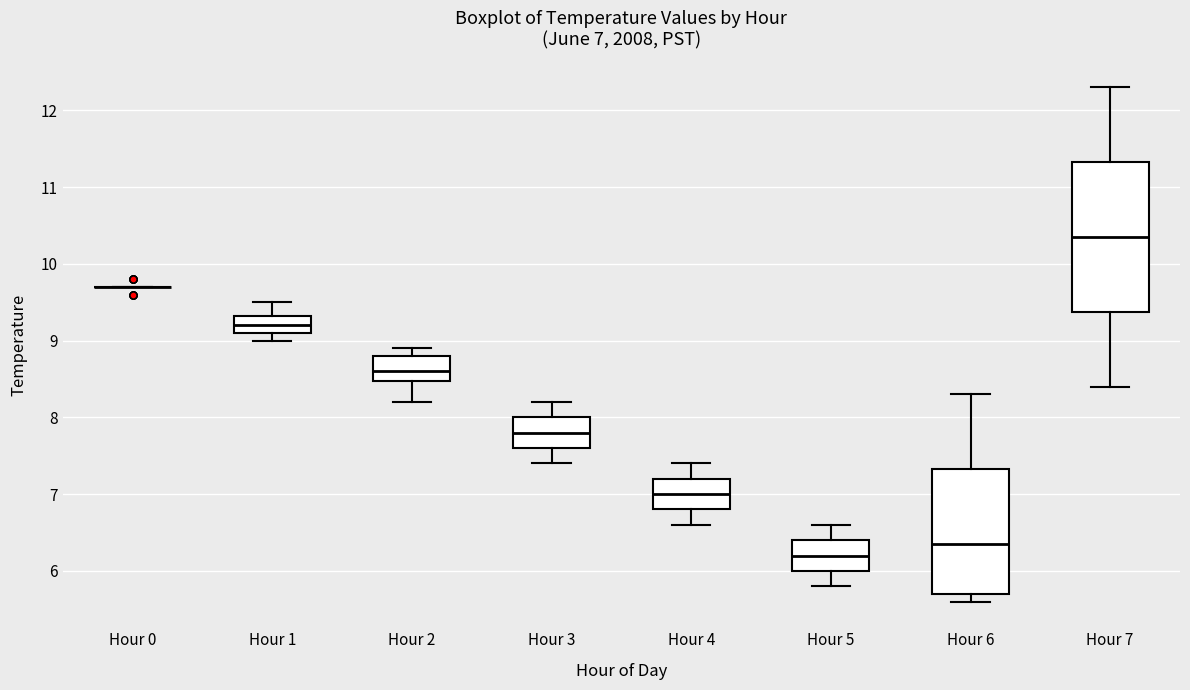

Comparing the boxes themselves (not the whiskers), which one is the tallest?

Hour 7